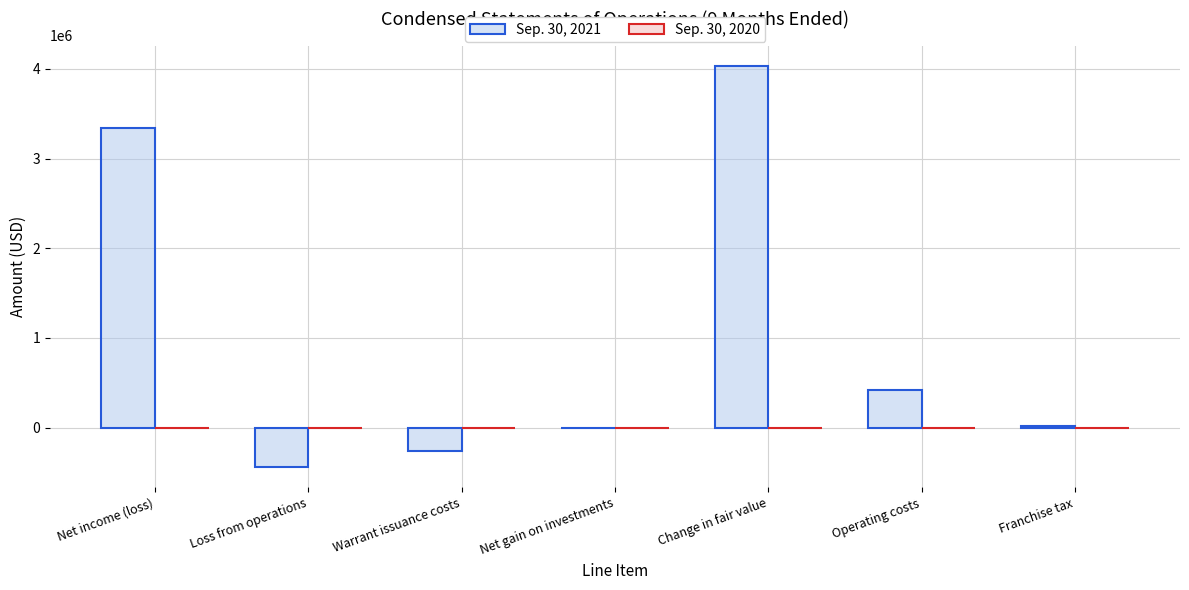

Is it true that Sep. 30, 2021 equals 3341073 at Net income (loss)?

True